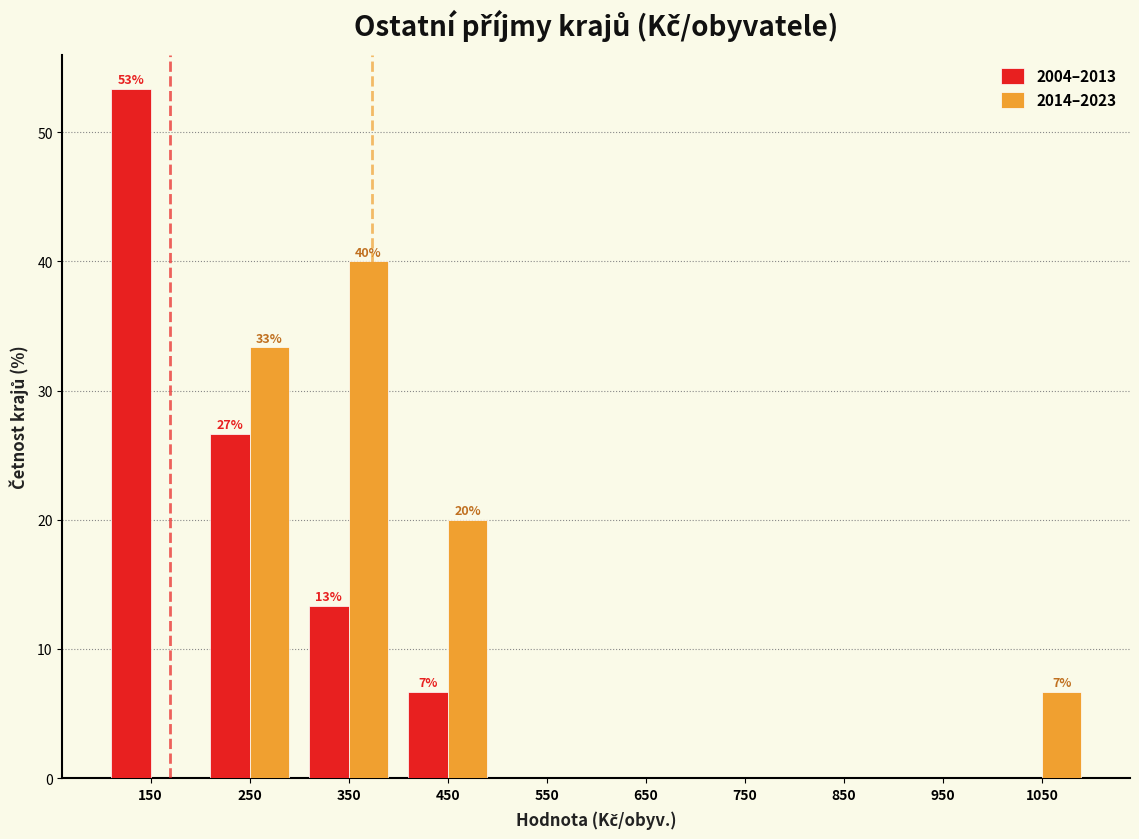

In the 2004–2013 series, which range on the x-axis has the tallest bar?

100 to 200